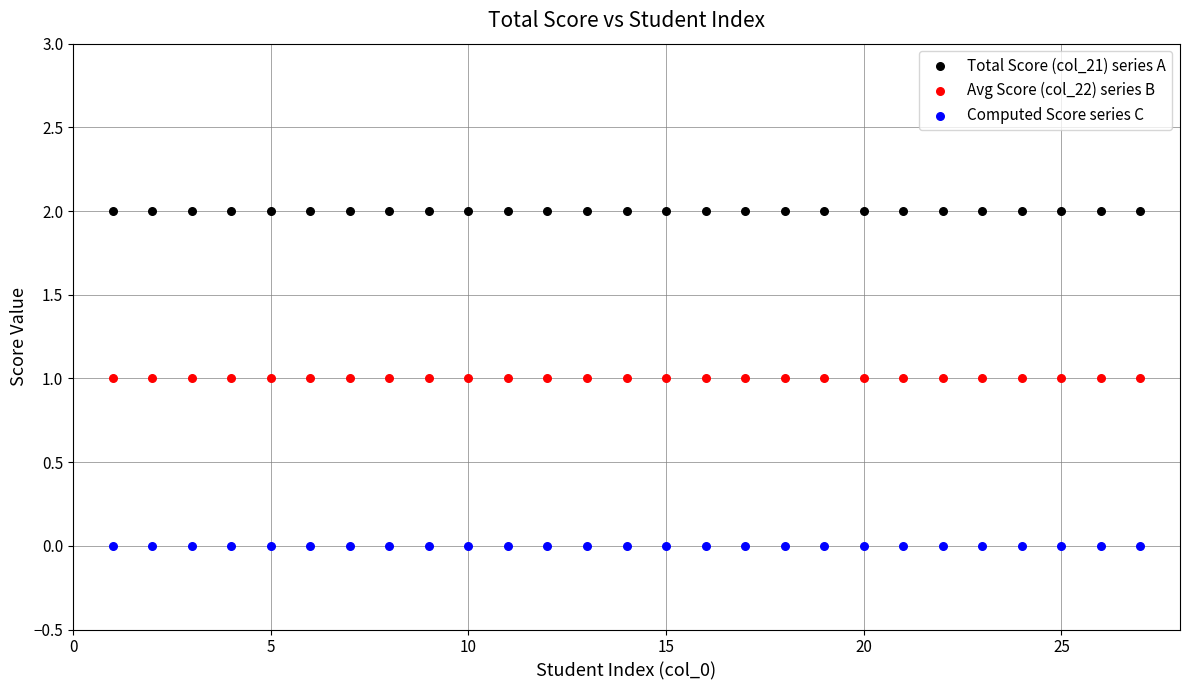

Which series contains the lowest Y value?

Computed Score series C